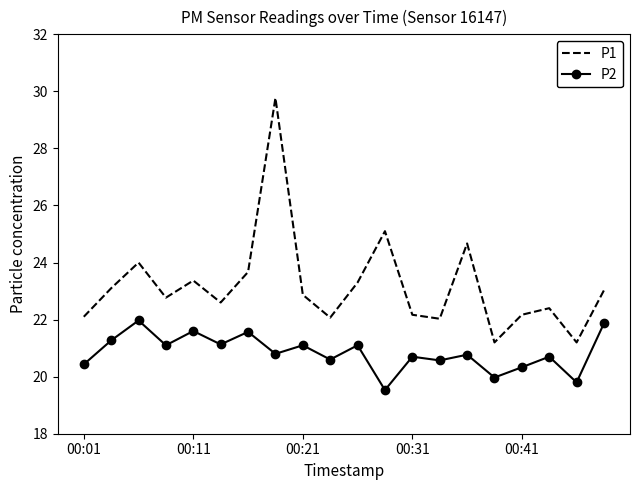

Rank the series by their maximum value, from lowest to highest.

P2, P1